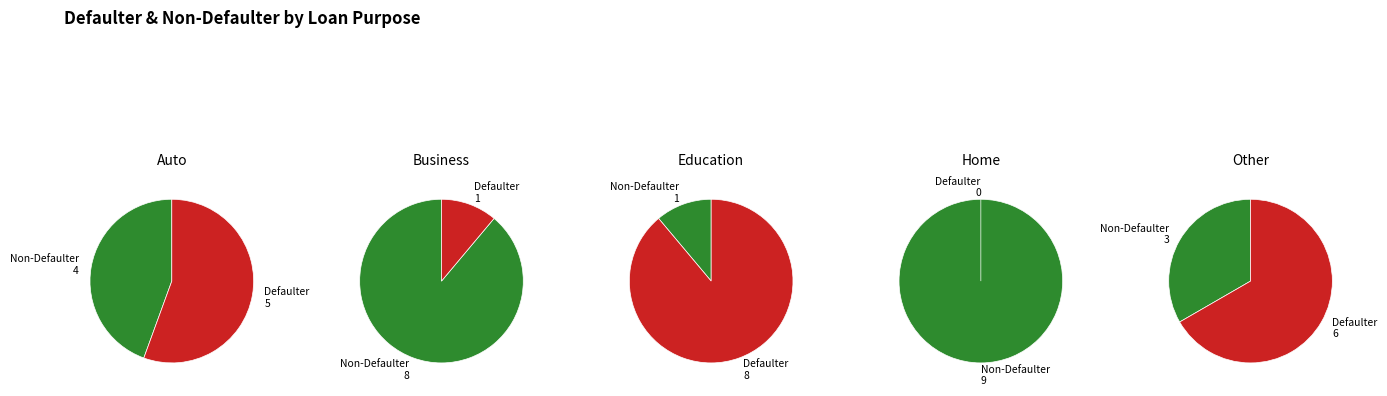

What is the change in value from 4 to 5?

-6